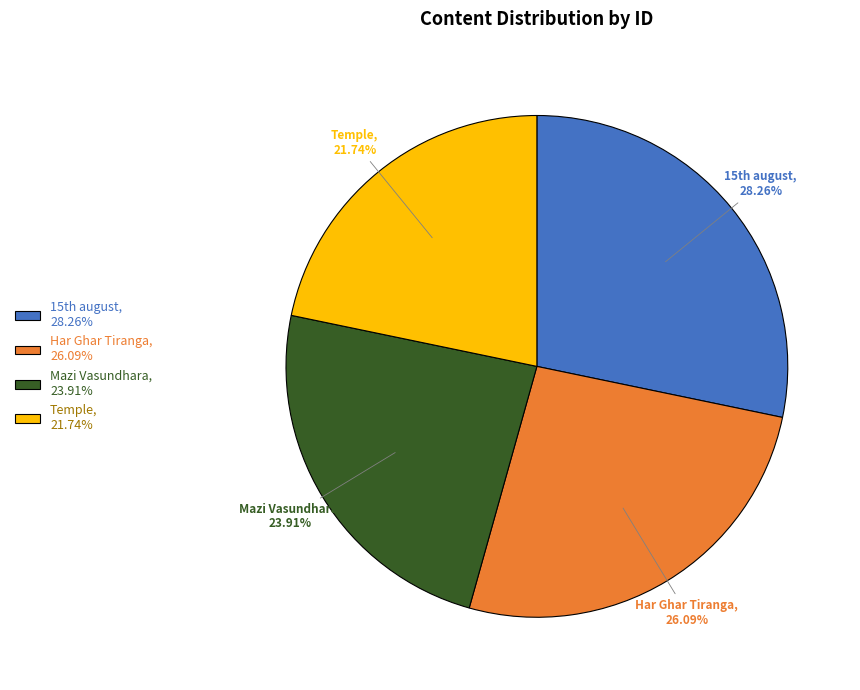

How many segments does this pie chart have?

4